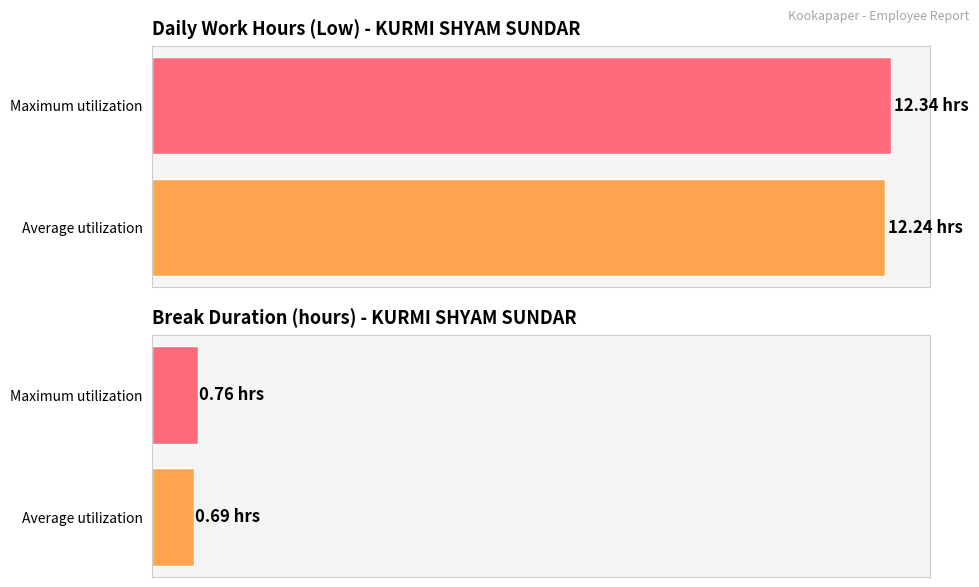

True or false: the data shows 7.4 at 2-Sat.

False